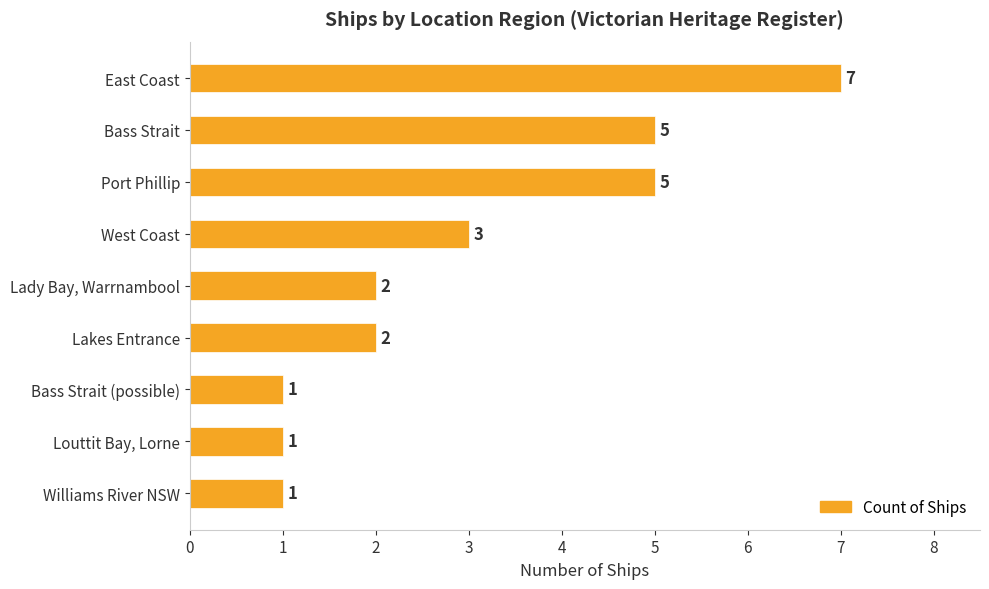

True or false: the data shows 5 at Bass Strait.

True